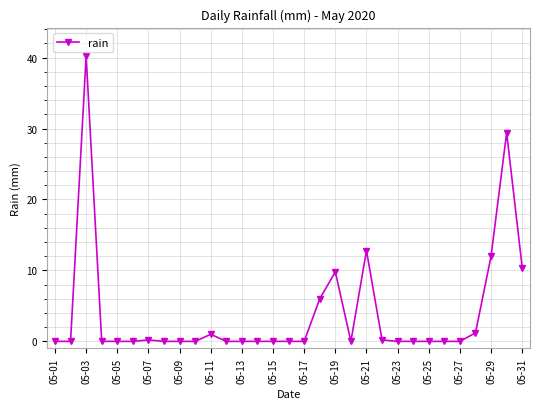

What is the maximum value shown in the chart?

40.2